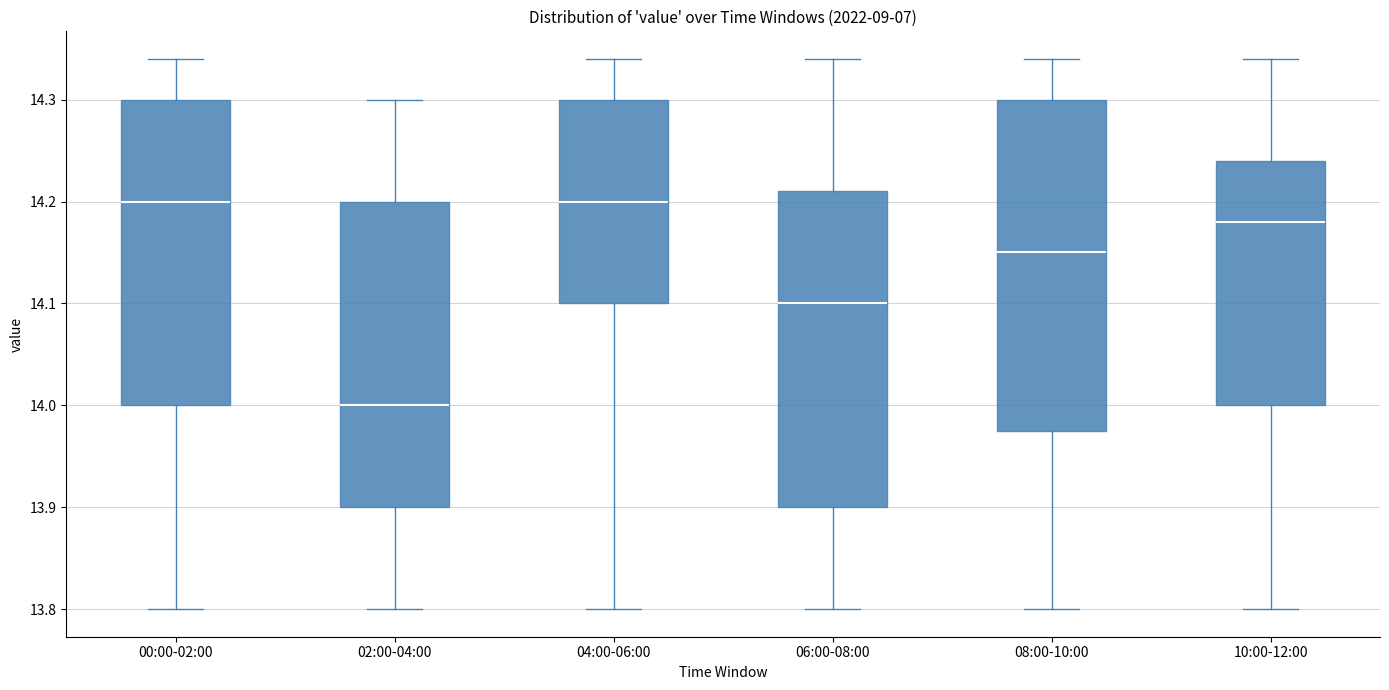

Reading left to right, read every box against the y-axis: the position of its median line, the range the box covers, and the ends of its whiskers. The values are not printed on the chart, so give them approximately, as read against the axis.

00:00-02:00: median 14.20, box 14.00 to 14.30, whiskers 13.80 to 14.34
02:00-04:00: median 14.00, box 13.90 to 14.20, whiskers 13.80 to 14.30
04:00-06:00: median 14.20, box 14.10 to 14.30, whiskers 13.80 to 14.34
06:00-08:00: median 14.10, box 13.90 to 14.21, whiskers 13.80 to 14.34
08:00-10:00: median 14.15, box 13.98 to 14.30, whiskers 13.80 to 14.34
10:00-12:00: median 14.18, box 14.00 to 14.24, whiskers 13.80 to 14.34